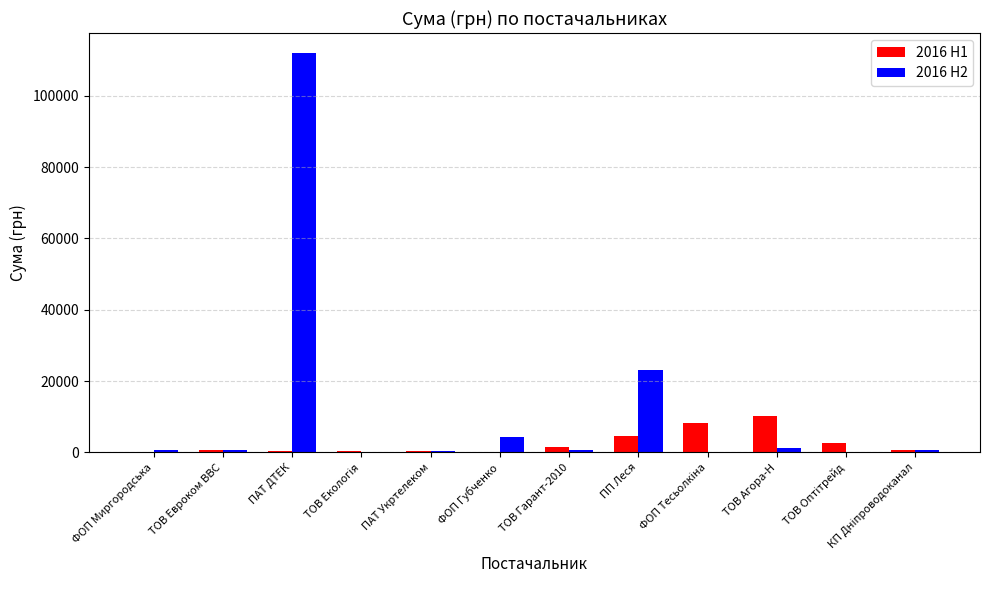

Is it true that 2016 H2 equals 4460.0 at ФОП Губченко?

True